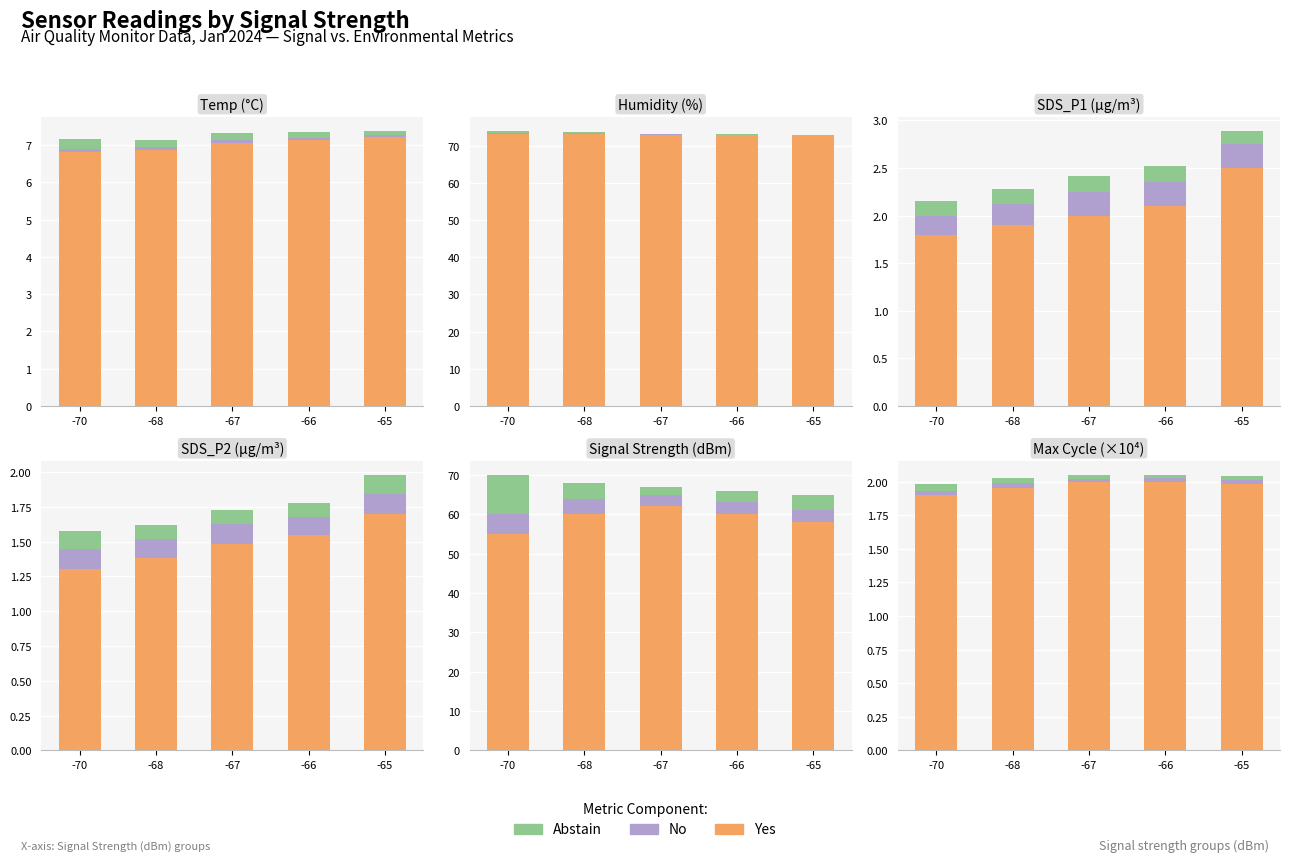

At how many categories does at least one series exceed 1?

5